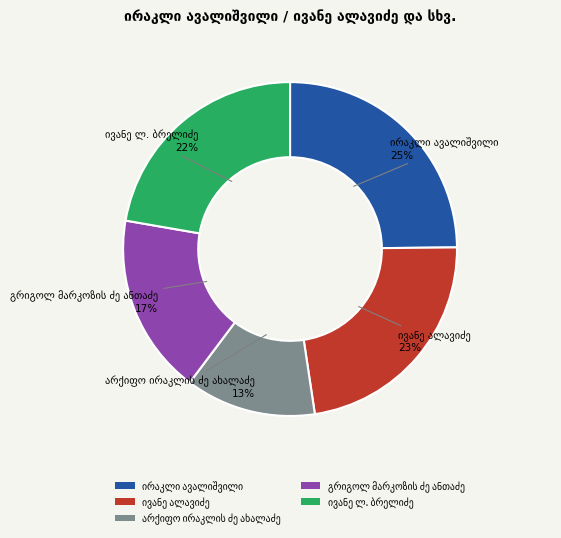

To the nearest percent, what is the average slice percentage?

20%